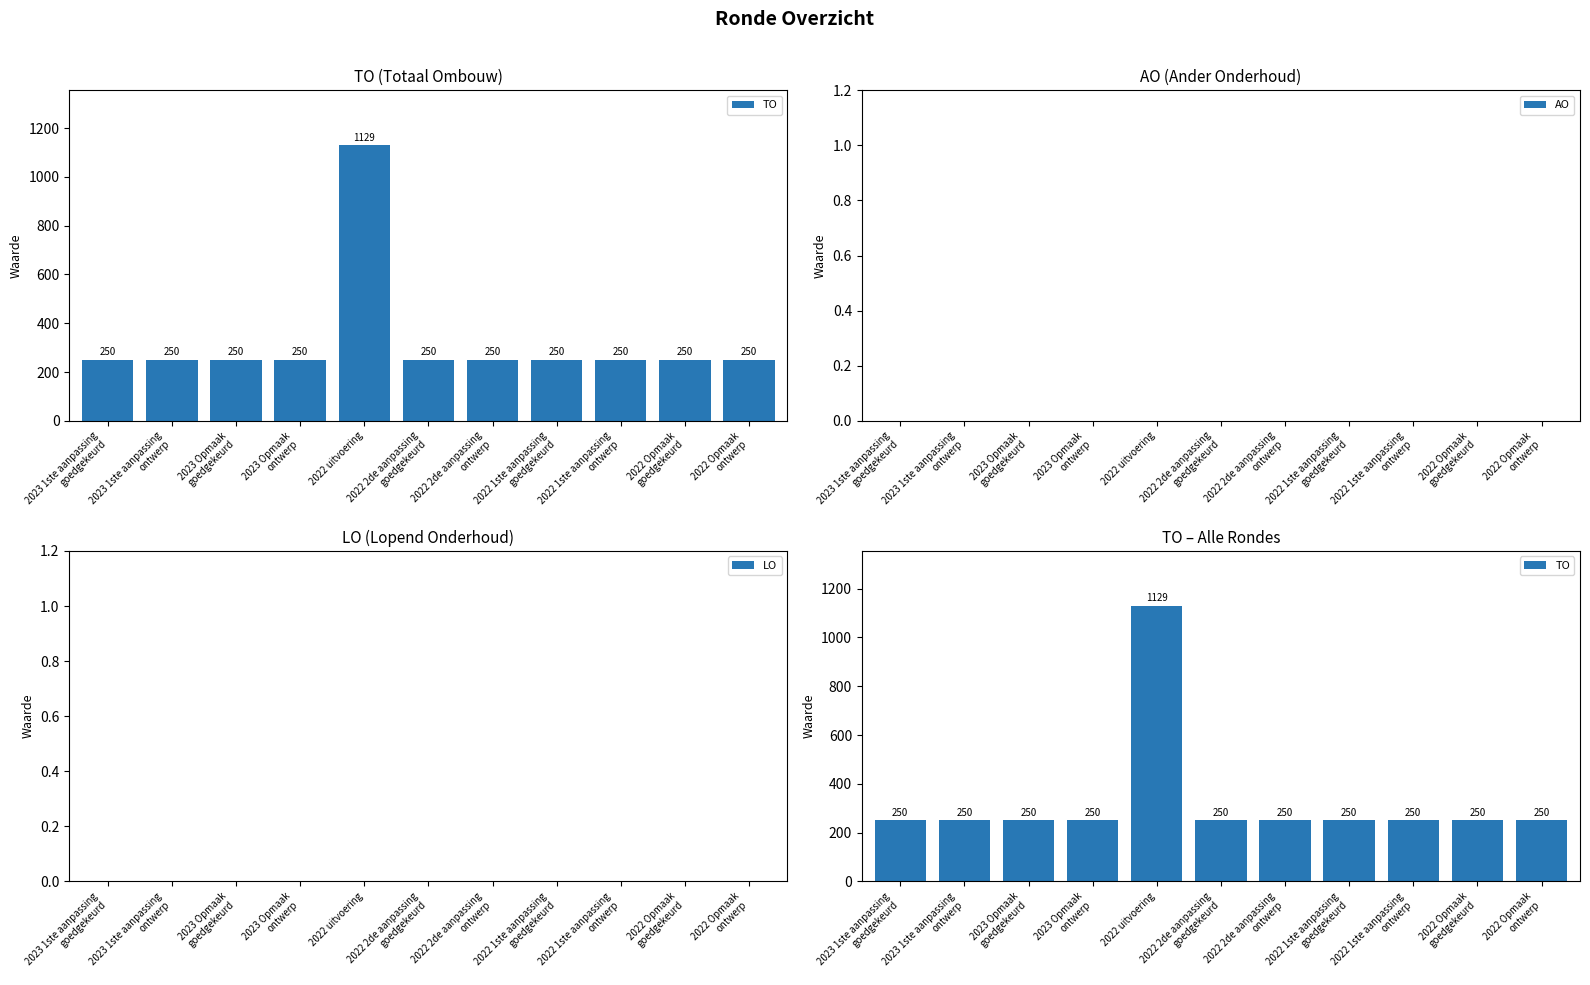

What is the label of the 2nd bar from the right?

2022 Opmaak
goedgekeurd